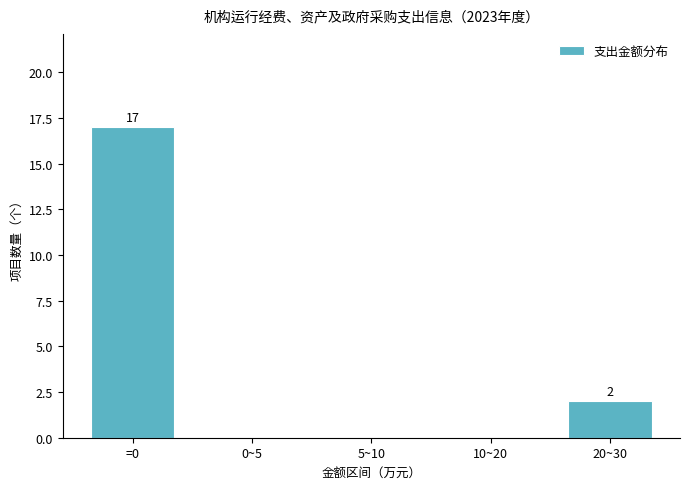

Reading left to right, what are all the values shown in this chart?

=0=17	0~5=0	5~10=0	10~20=0	20~30=2